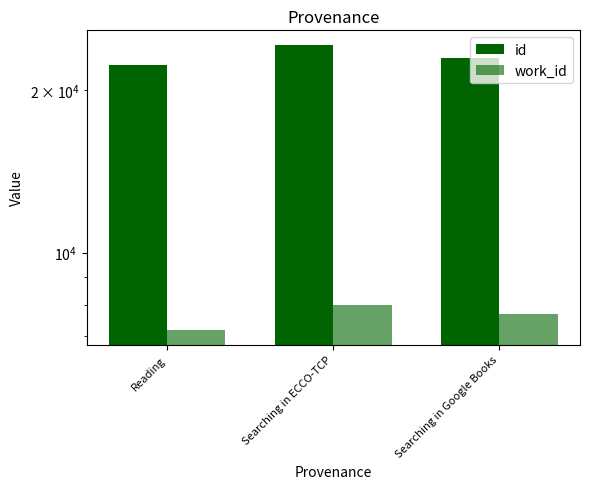

Which series changed the most between Reading and Searching in ECCO-TCP?

id